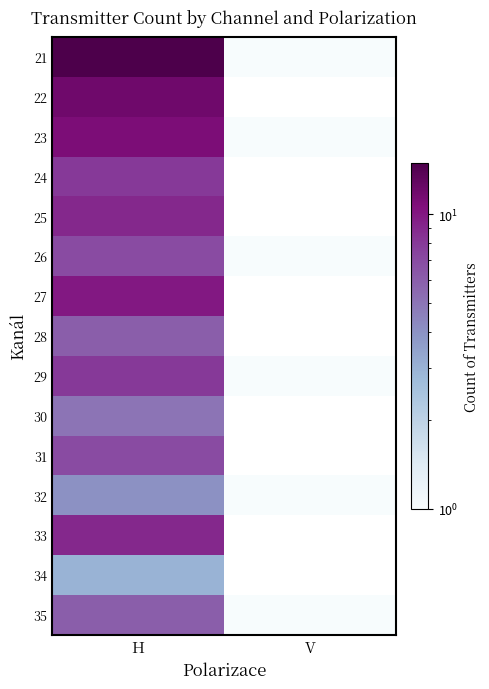

At which label does 23 reach its peak?

H